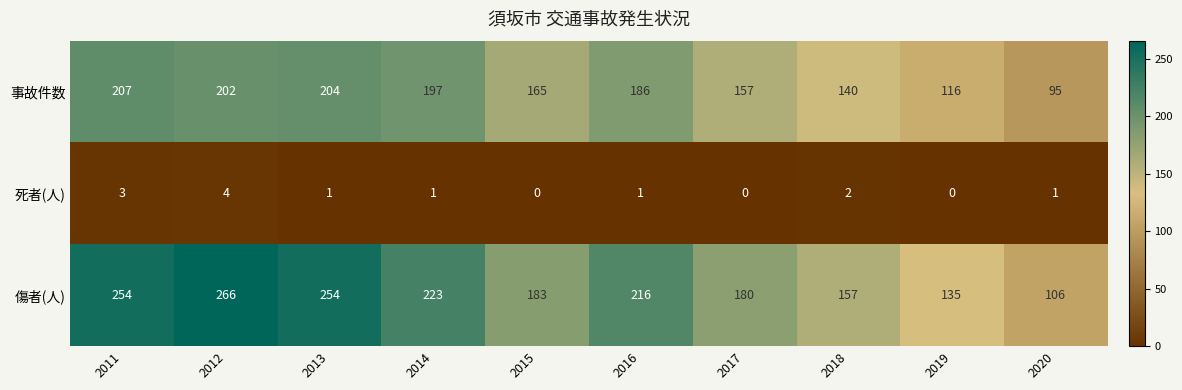

What is the maximum value shown in the chart?

266